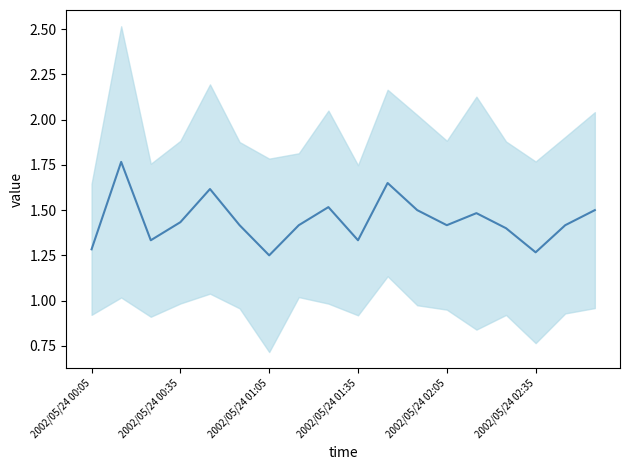

What position from the left is 2002/05/24 02:35?

16